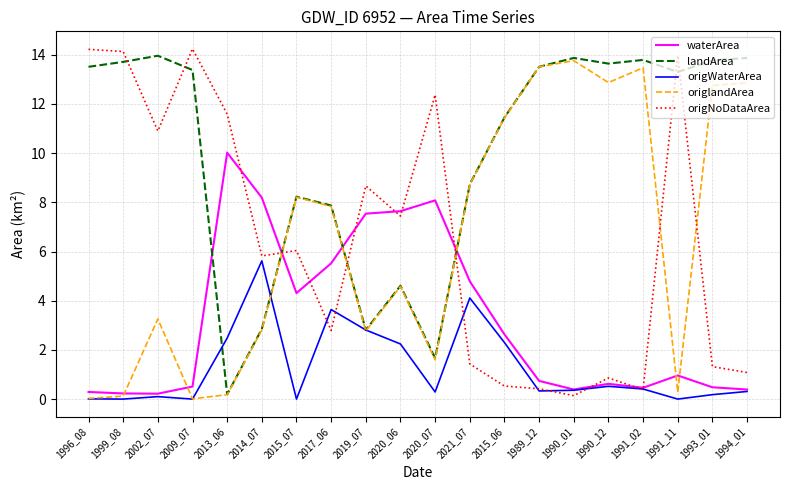

Which series has the largest total across all categories?

landArea